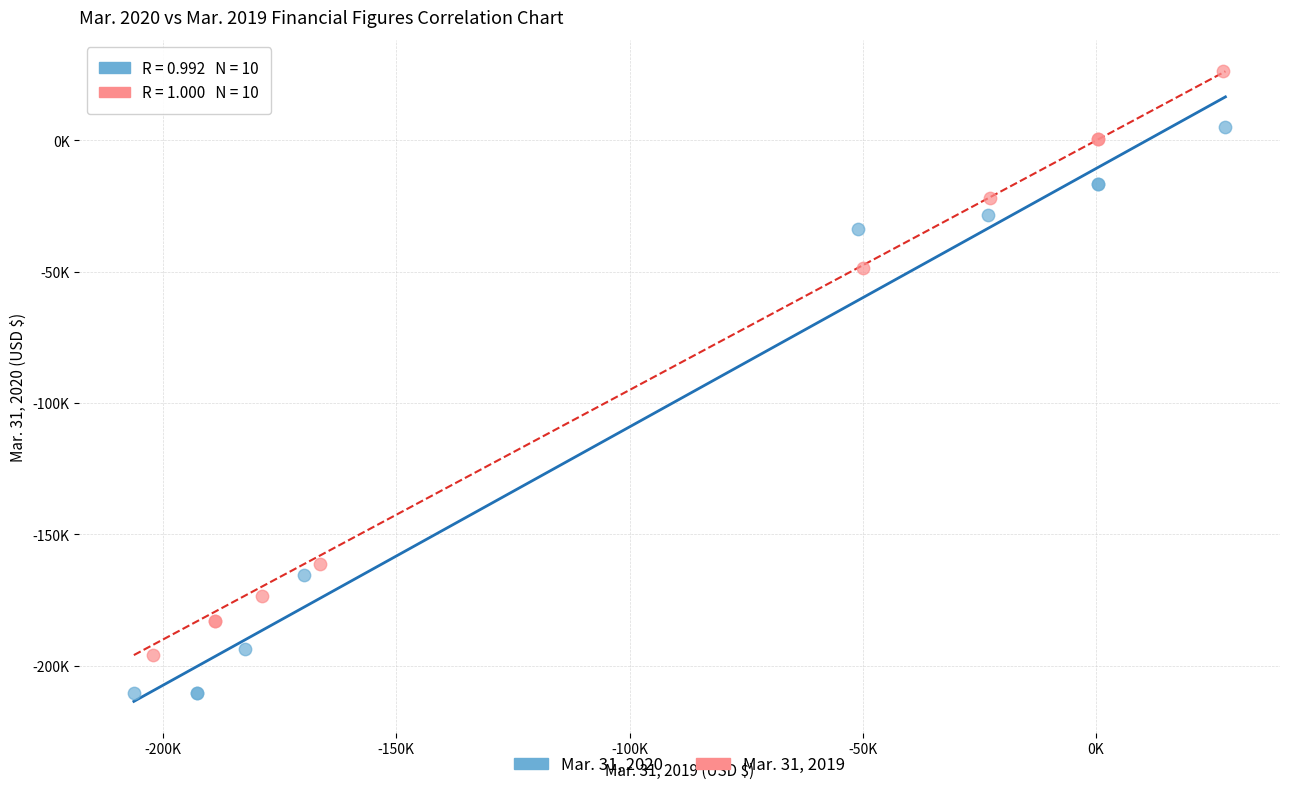

Which series contains the highest Y value?

Mar. 31, 2019